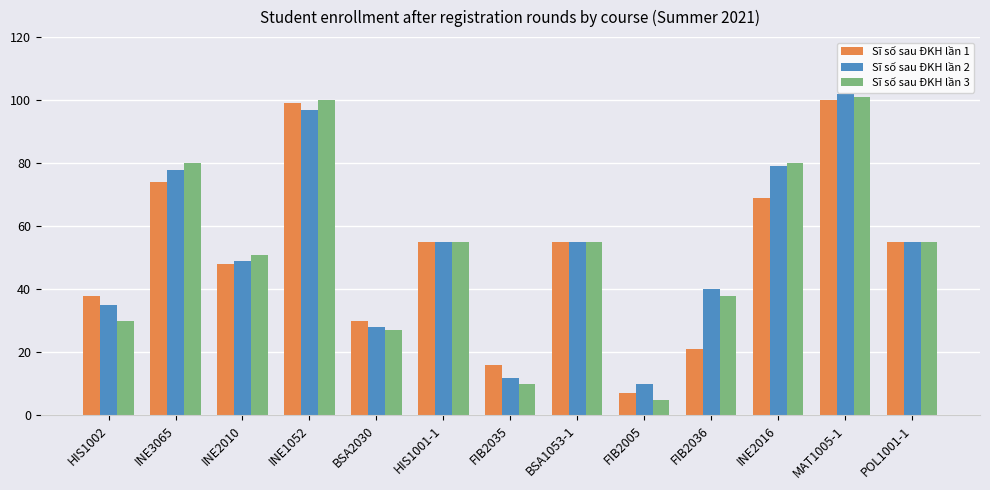

Which category has the lowest value in the Sĩ số sau ĐKH lần 3 series?

FIB2005